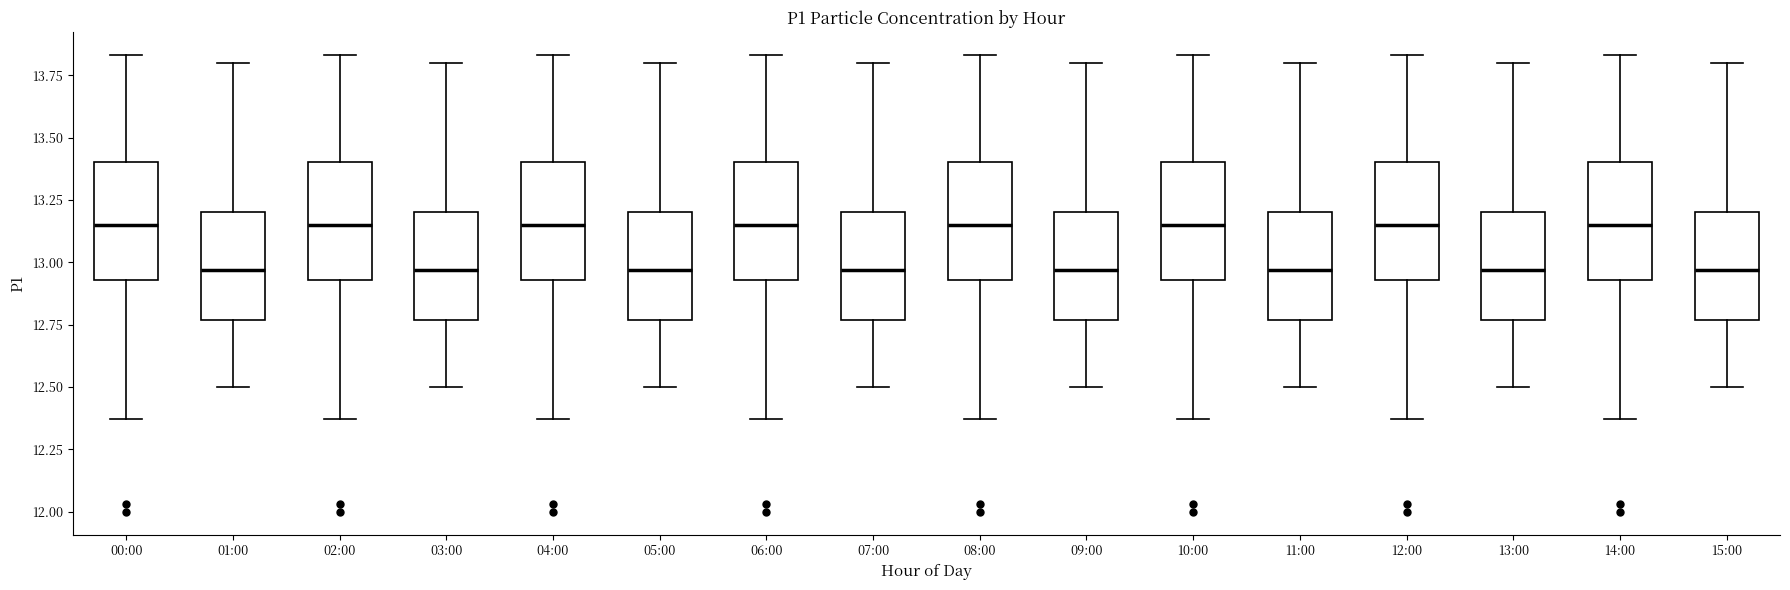

Reading left to right, transcribe this box plot: for each box, give where its median line is, the range the box spans, and where its two whiskers end, as read against the y-axis. The values are not printed on the chart, so give them approximately, as read against the axis.

00:00: median 13.15, box 12.95 to 13.40, whiskers 12.35 to 13.85
01:00: median 12.95, box 12.75 to 13.20, whiskers 12.50 to 13.80
02:00: median 13.15, box 12.95 to 13.40, whiskers 12.35 to 13.85
03:00: median 12.95, box 12.75 to 13.20, whiskers 12.50 to 13.80
04:00: median 13.15, box 12.95 to 13.40, whiskers 12.35 to 13.85
05:00: median 12.95, box 12.75 to 13.20, whiskers 12.50 to 13.80
06:00: median 13.15, box 12.95 to 13.40, whiskers 12.35 to 13.85
07:00: median 12.95, box 12.75 to 13.20, whiskers 12.50 to 13.80
08:00: median 13.15, box 12.95 to 13.40, whiskers 12.35 to 13.85
09:00: median 12.95, box 12.75 to 13.20, whiskers 12.50 to 13.80
10:00: median 13.15, box 12.95 to 13.40, whiskers 12.35 to 13.85
11:00: median 12.95, box 12.75 to 13.20, whiskers 12.50 to 13.80
12:00: median 13.15, box 12.95 to 13.40, whiskers 12.35 to 13.85
13:00: median 12.95, box 12.75 to 13.20, whiskers 12.50 to 13.80
14:00: median 13.15, box 12.95 to 13.40, whiskers 12.35 to 13.85
15:00: median 12.95, box 12.75 to 13.20, whiskers 12.50 to 13.80